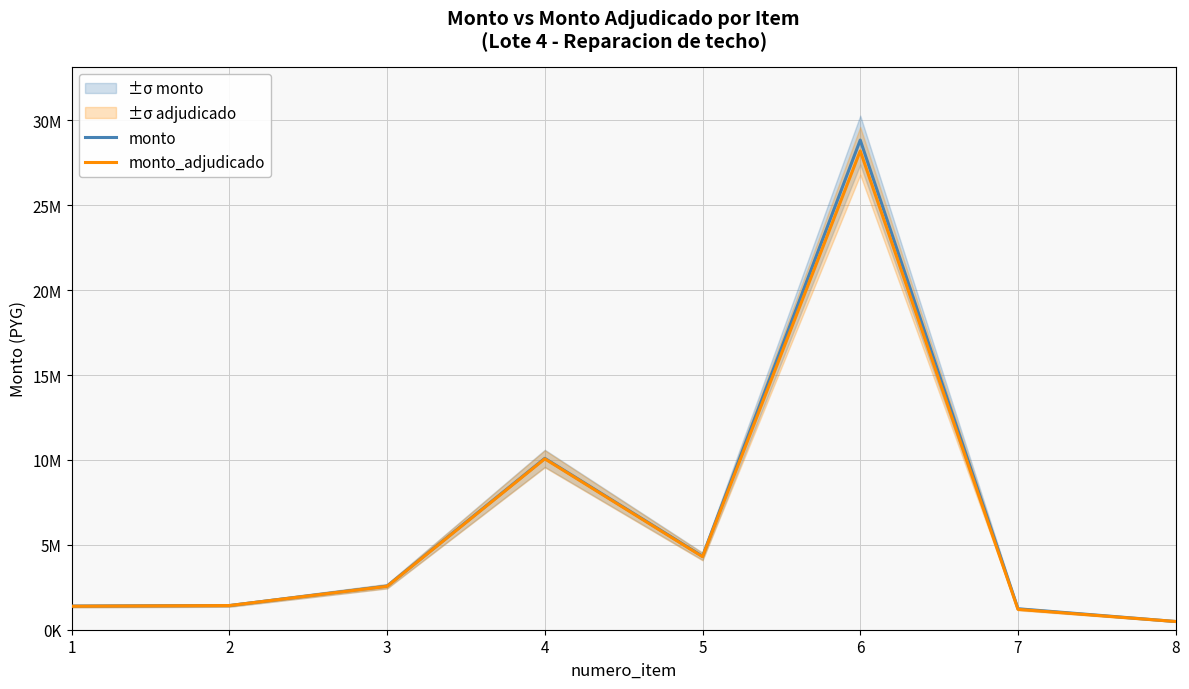

What is the difference between the maximum and minimum values in the monto series?

28355900